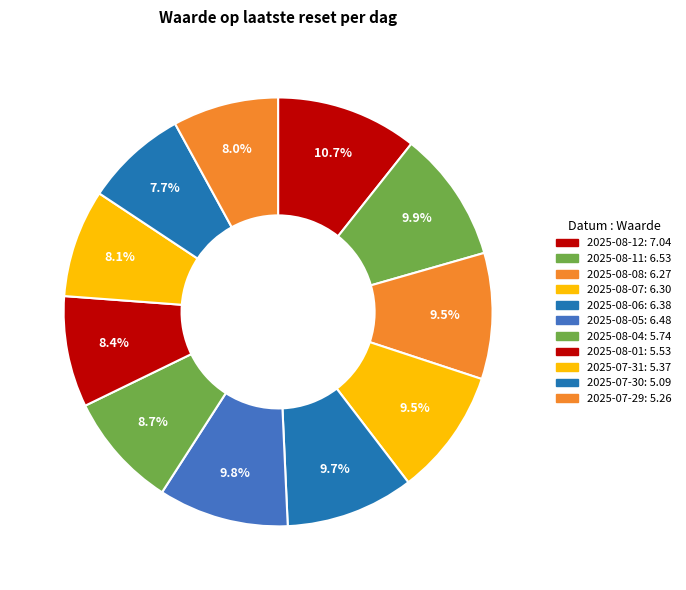

How many segments does this pie chart have?

11